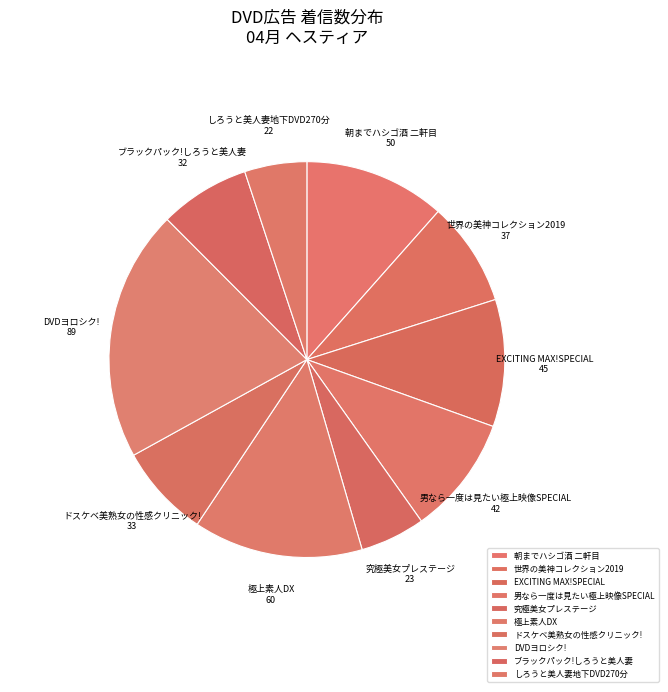

Is the sum of 男なら一度は見たい極上映像SPECIAL and 究極美女プレステージ greater than half?

No